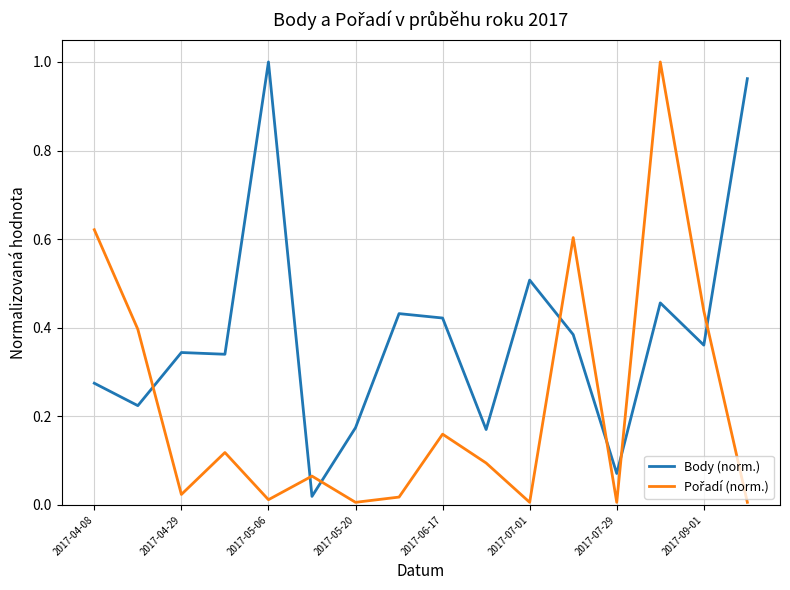

Which series has the largest total across all categories?

Body (norm.)